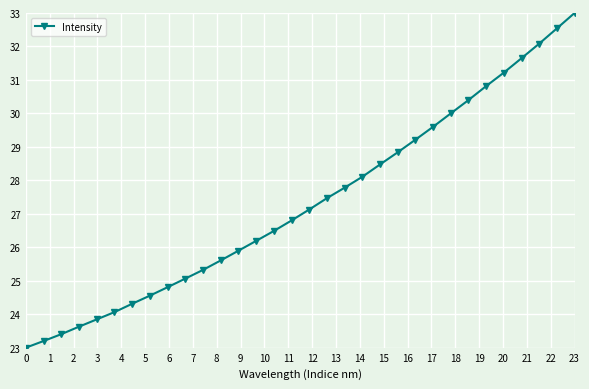

True or false: there are more than 1 points higher than both neighbors.

False